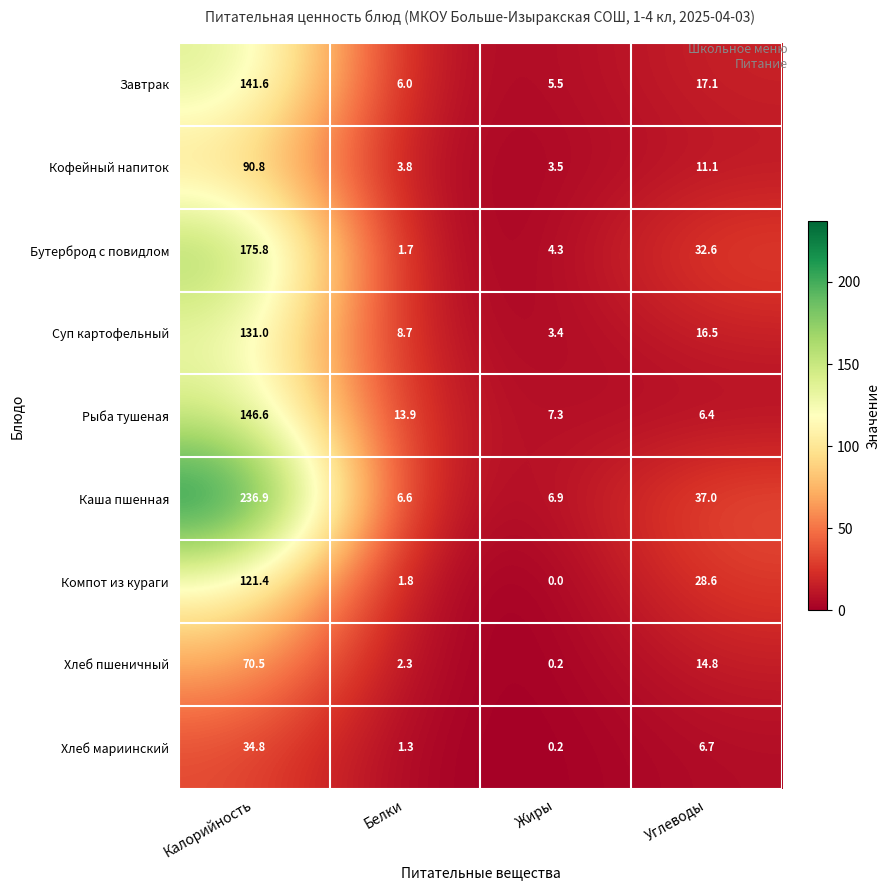

At which category is the sum across all series the highest?

Калорийность